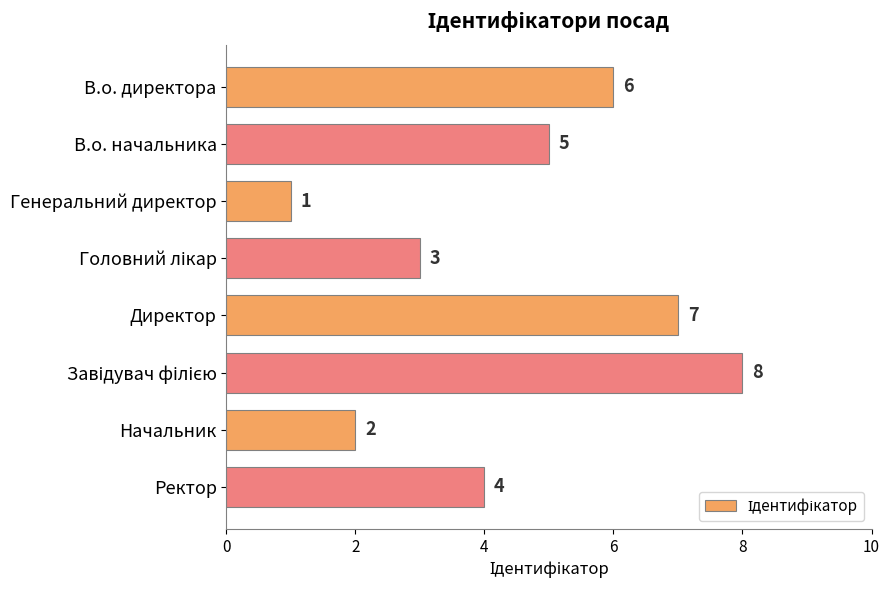

What is the sum of all values?

36